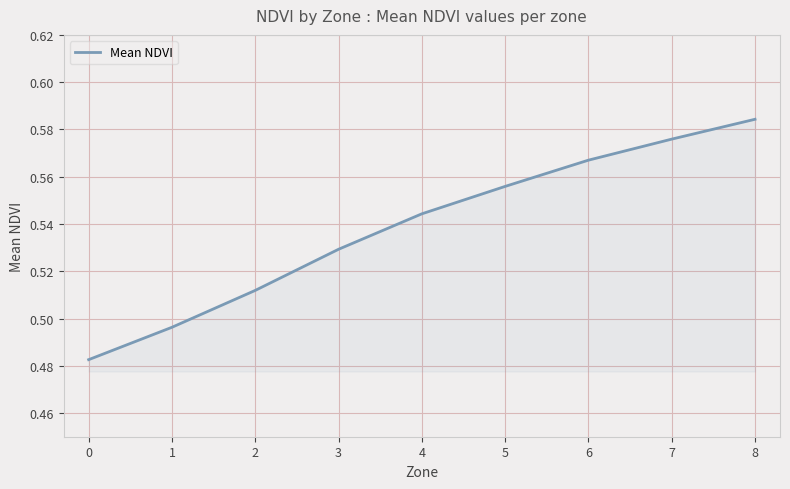

What is the change in value from 0 to 5?

+0.1